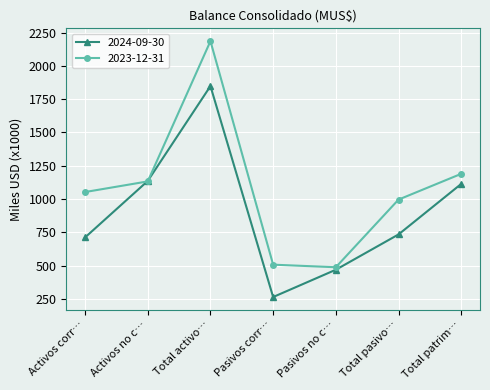

Between which two adjacent categories do 2024-09-30 and 2023-12-31 first intersect?

Activos corr… and Activos no c…